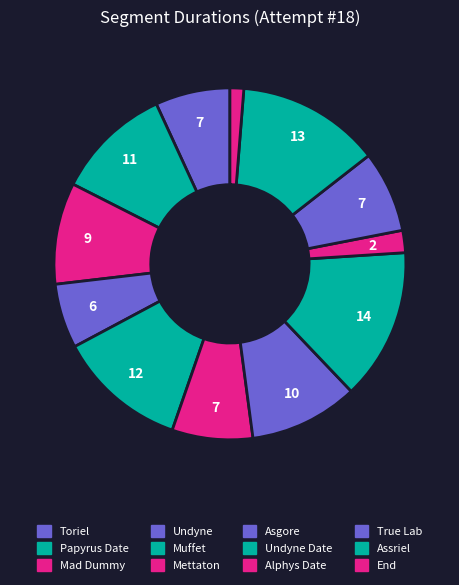

Count the number of slices in the pie.

12